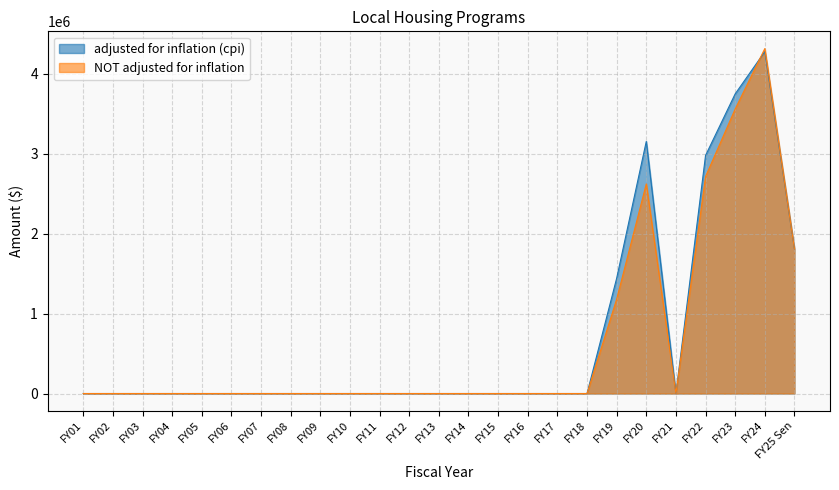

After their last crossing, which series has the higher values: NOT adjusted for inflation or adjusted for inflation (cpi)?

NOT adjusted for inflation